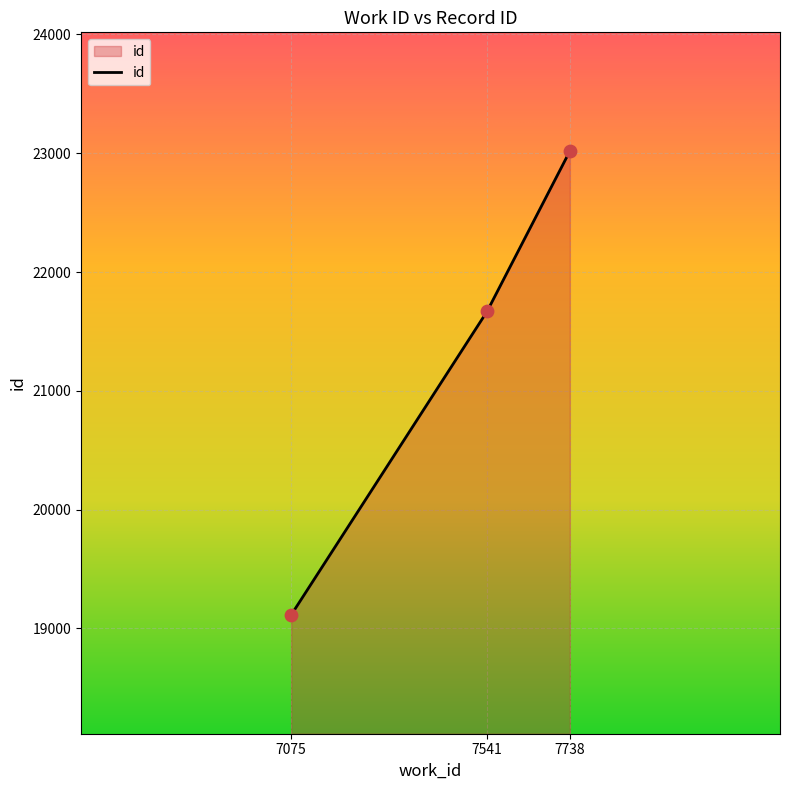

Approximately how many times larger is the value at 7738 compared to 7075?

1.2